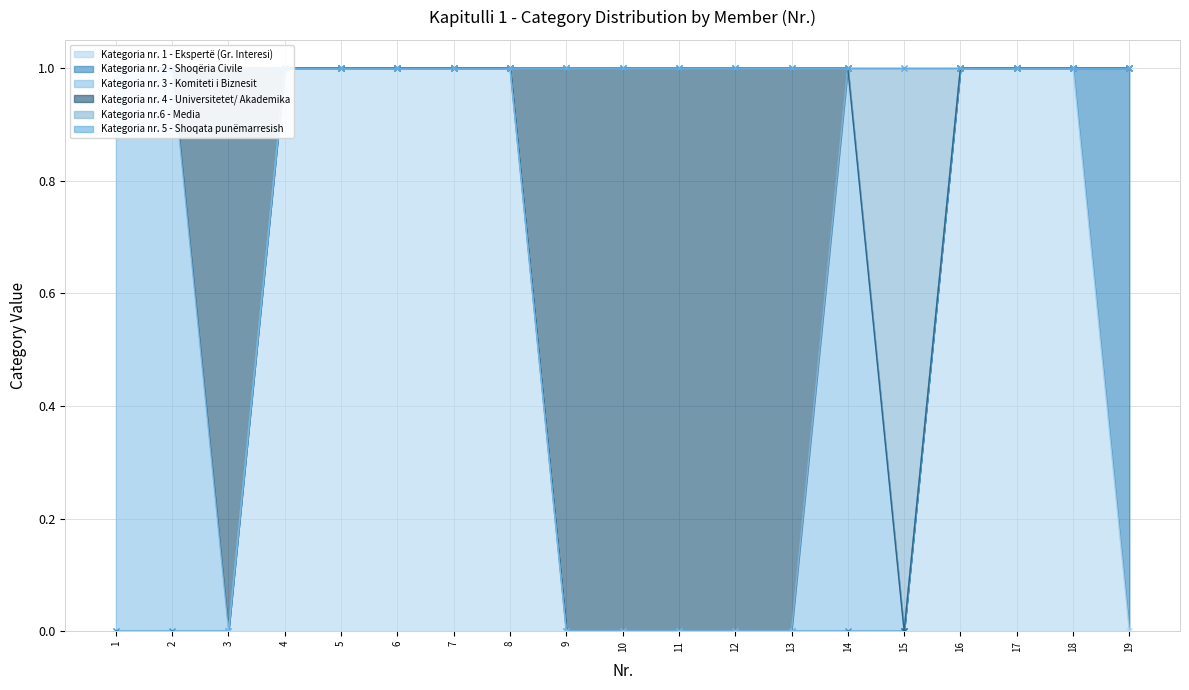

True or false: Kategoria nr. 5 - Shoqata punëmarresish has more than 2 interior local peaks.

False